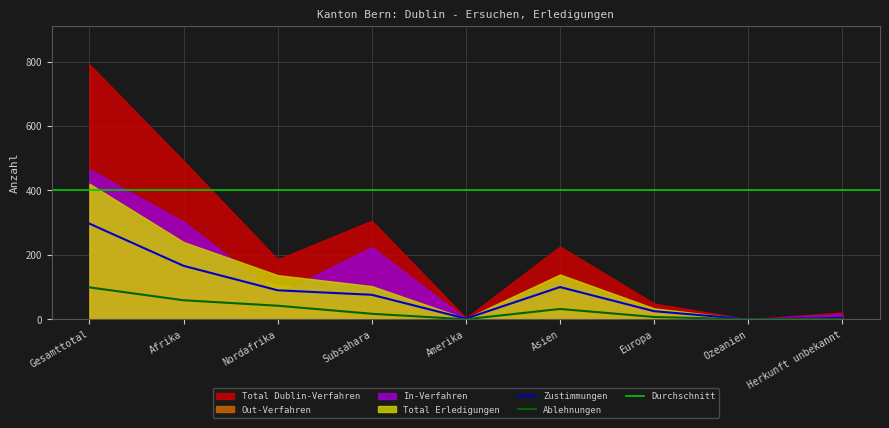

What is the label of the 3rd point from the left?

Nordafrika